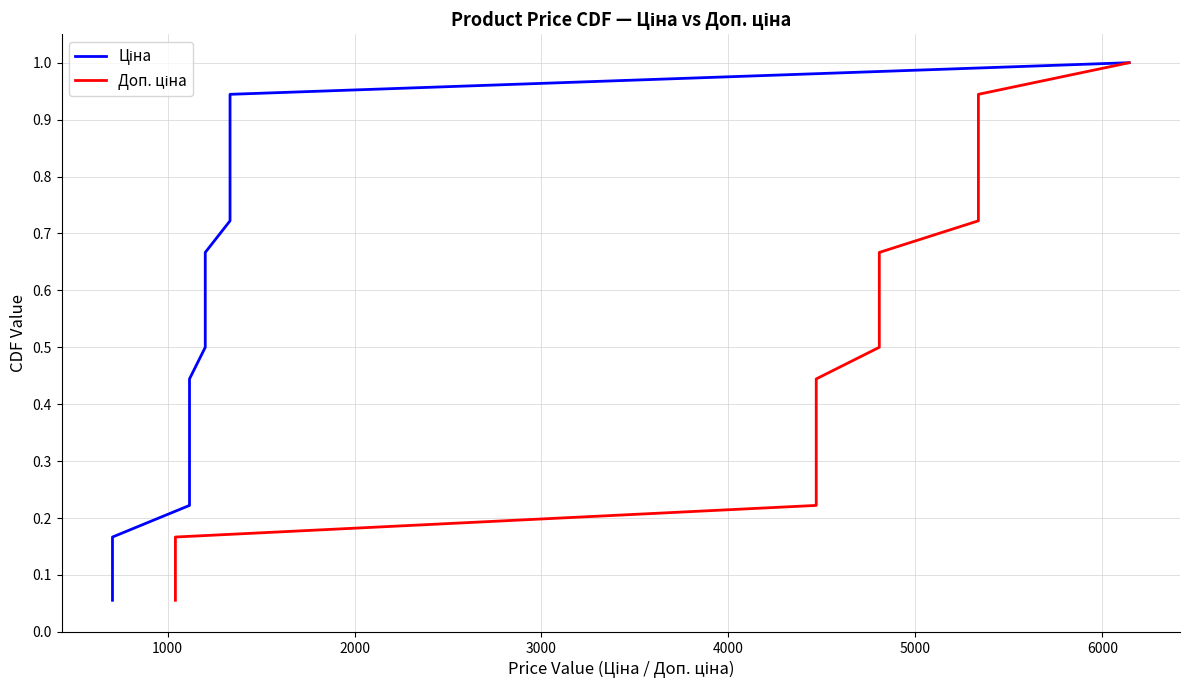

True or false: Ціна and Доп. ціна cross at least once.

False